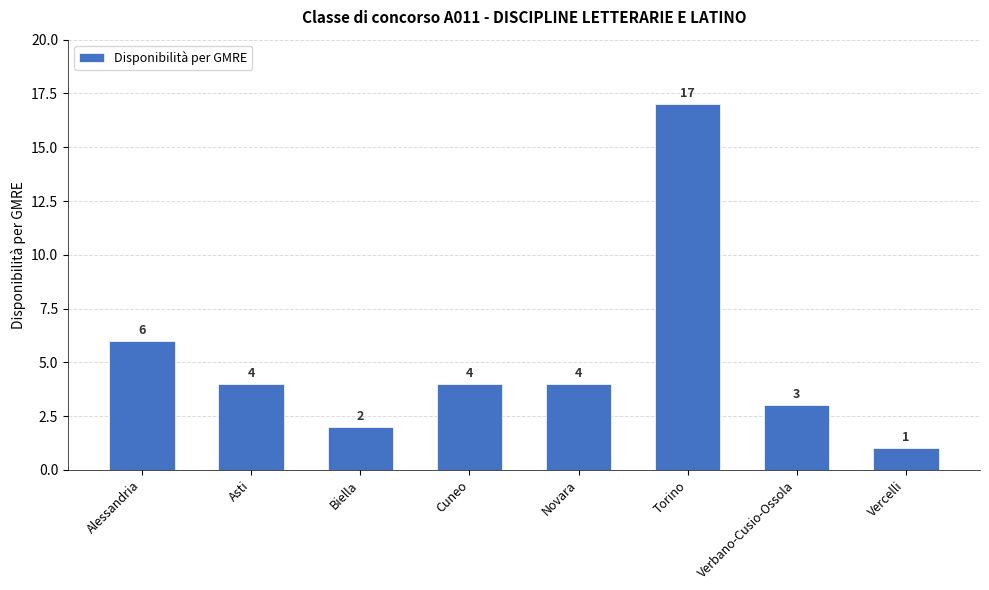

What is the minimum value shown in the chart?

1